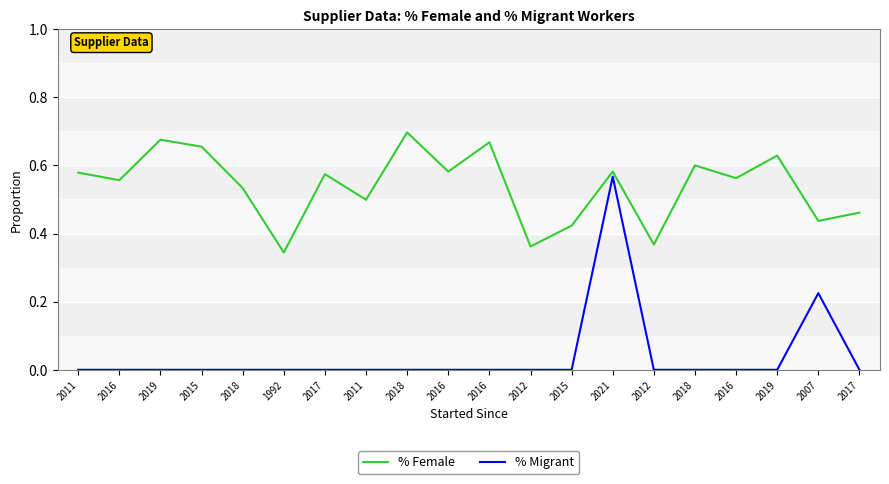

What is the total value across all series at 2015?

0.7